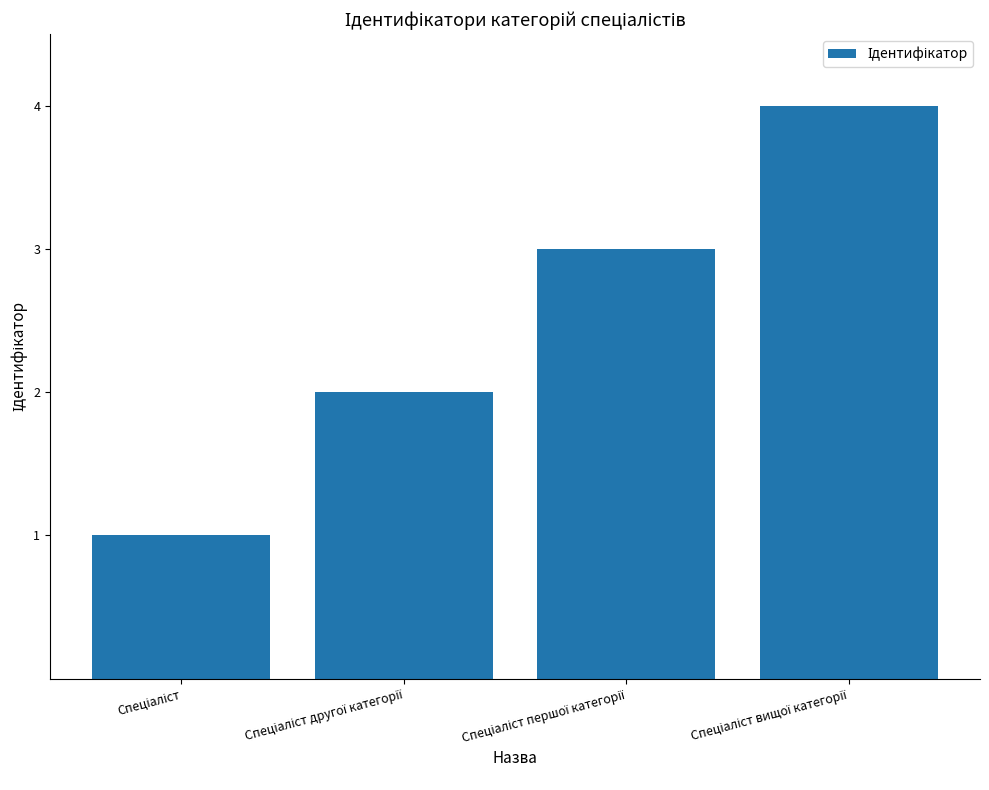

Does the chart contain any negative values?

No